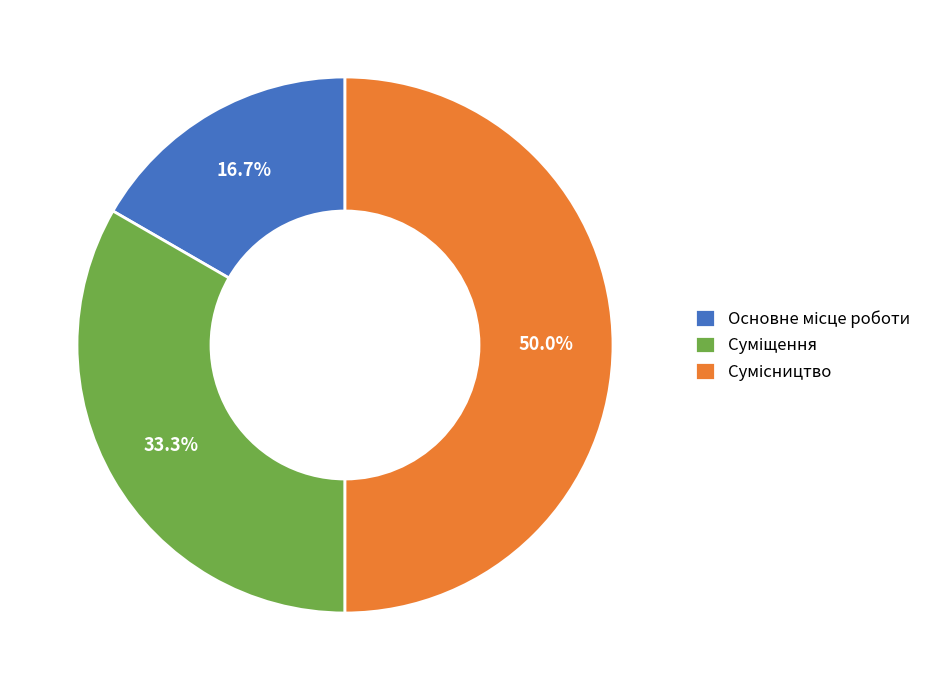

What is the largest slice in the pie chart?

Сумісництво